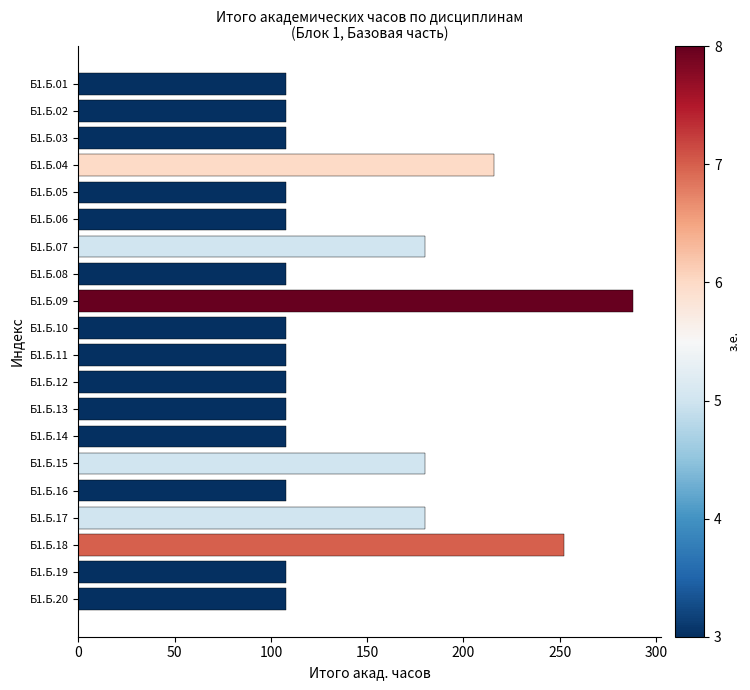

What is the sum of all values?

2808